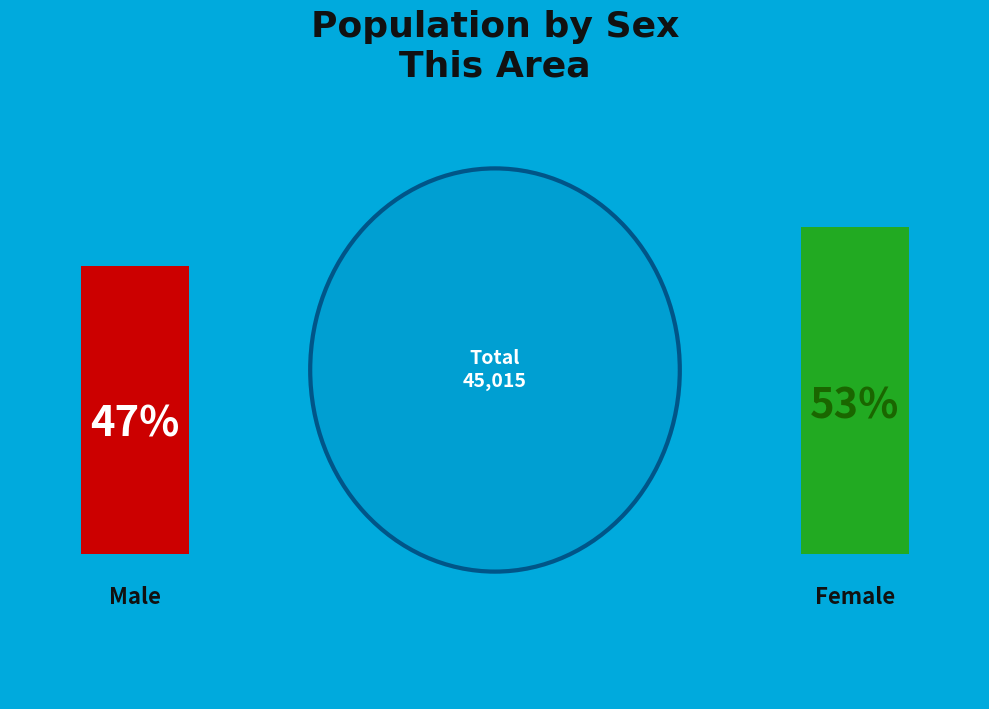

The Male slice represents 47% of the pie. True or false?

True